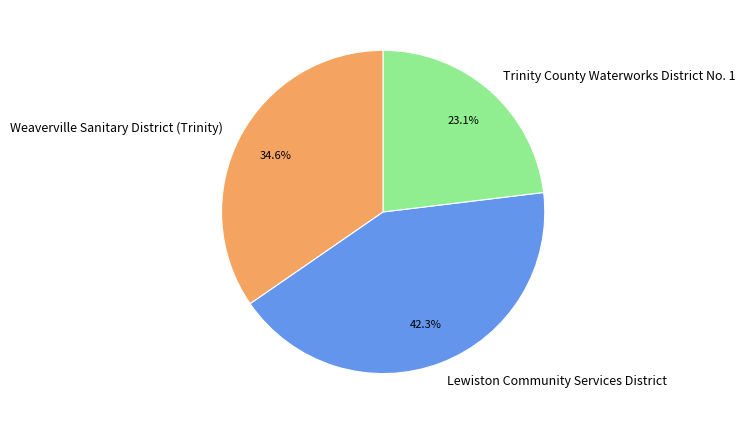

Count the number of slices in the pie.

3